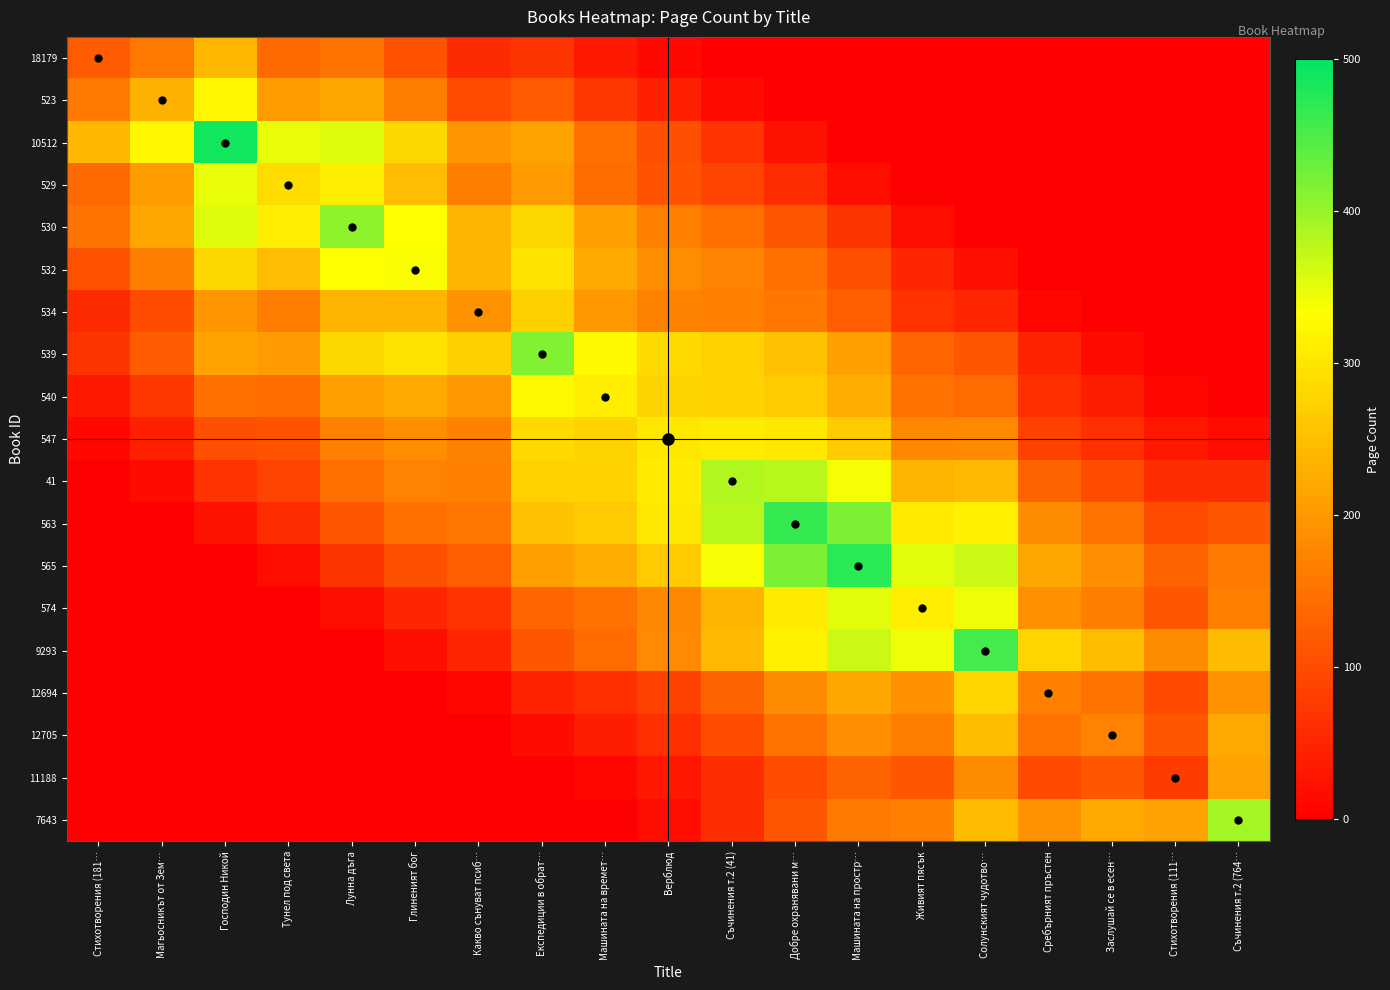

Reading right to left, transcribe all the data shown in this chart.

18179: Съчинения т.2 (764…=0.0	Стихотворения (111…=0.0	Заслушай се в есен…=0.0	Сребърният пръстен=0.0	Солунският чудотво…=0.0	Живият пясък=0.0	Машината на простр…=0.0	Добре охранявани м…=0.0	Съчинения т.2 (41)=0.0	Верблюд=11.2	Машината на времет…=34.1	Експедиции в обрат…=70.5	Какво сънуват псиб…=57.5	Глиненият бог=108.0	Лунна дъга=152.8	Тунел под света=139.6	Господин Никой=240.0	Магьосникът от Зем…=157.5	Стихотворения (181…=120.0
523: Съчинения т.2 (764…=0.0	Стихотворения (111…=0.0	Заслушай се в есен…=0.0	Сребърният пръстен=0.0	Солунският чудотво…=0.0	Живият пясък=0.0	Машината на простр…=0.0	Добре охранявани м…=0.0	Съчинения т.2 (41)=16.2	Верблюд=42.3	Машината на времет…=71.6	Експедиции в обрат…=119.4	Какво сънуват псиб…=100.4	Глиненият бог=164.4	Лунна дъга=218.9	Тунел под света=205.3	Господин Никой=322.1	Магьосникът от Зем…=232.0	Стихотворения (181…=157.5
10512: Съчинения т.2 (764…=0.0	Стихотворения (111…=0.0	Заслушай се в есен…=0.0	Сребърният пръстен=0.0	Солунският чудотво…=0.0	Живият пясък=0.0	Машината на простр…=0.0	Добре охранявани м…=25.1	Съчинения т.2 (41)=68.8	Верблюд=104.2	Машината на времет…=147.4	Експедиции в обрат…=214.1	Какво сънуват псиб…=196.8	Глиненият бог=281.9	Лунна дъга=353.7	Тунел под света=347.2	Господин Никой=488.0	Магьосникът от Зем…=322.1	Стихотворения (181…=240.0
529: Съчинения т.2 (764…=0.0	Стихотворения (111…=0.0	Заслушай се в есен…=0.0	Сребърният пръстен=0.0	Солунският чудотво…=0.0	Живият пясък=0.0	Машината на простр…=20.0	Добре охранявани м…=59.4	Съчинения т.2 (41)=88.4	Верблюд=109.1	Машината на времет…=142.1	Експедиции в обрат…=203.8	Какво сънуват псиб…=164.2	Глиненият бог=246.3	Лунна дъга=311.4	Тунел под света=288.0	Господин Никой=347.2	Магьосникът от Зем…=205.3	Стихотворения (181…=139.6
530: Съчинения т.2 (764…=0.0	Стихотворения (111…=0.0	Заслушай се в есен…=0.0	Сребърният пръстен=0.0	Солунският чудотво…=0.0	Живият пясък=18.9	Машината на простр…=69.5	Добре охранявани м…=114.7	Съчинения т.2 (41)=145.9	Верблюд=168.6	Машината на времет…=208.4	Експедиции в обрат…=281.9	Какво сънуват псиб…=236.8	Глиненият бог=332.8	Лунна дъга=408.0	Тунел под света=311.4	Господин Никой=353.7	Магьосникът от Зем…=218.9	Стихотворения (181…=152.8
532: Съчинения т.2 (764…=0.0	Стихотворения (111…=0.0	Заслушай се в есен…=0.0	Сребърният пръстен=0.0	Солунският чудотво…=20.8	Живият пясък=51.2	Машината на простр…=106.3	Добре охранявани м…=147.4	Съчинения т.2 (41)=170.5	Верблюд=185.3	Машината на времет…=221.7	Експедиции в обрат…=296.8	Какво сънуват псиб…=236.2	Глиненият бог=336.0	Лунна дъга=332.8	Тунел под света=246.3	Господин Никой=281.9	Магьосникът от Зем…=164.4	Стихотворения (181…=108.0
534: Съчинения т.2 (764…=0.0	Стихотворения (111…=0.0	Заслушай се в есен…=0.0	Сребърният пръстен=9.5	Солунският чудотво…=51.2	Живият пясък=66.3	Машината на простр…=122.3	Добре охранявани м…=155.4	Съчинения т.2 (41)=166.7	Верблюд=169.7	Машината на времет…=198.9	Експедиции в обрат…=272.0	Какво сънуват псиб…=192.0	Глиненият бог=236.2	Лунна дъга=236.8	Тунел под света=164.2	Господин Никой=196.8	Магьосникът от Зем…=100.4	Стихотворения (181…=57.5
539: Съчинения т.2 (764…=0.0	Стихотворения (111…=0.0	Заслушай се в есен…=15.5	Сребърният пръстен=46.1	Солунският чудотво…=114.7	Живият пясък=134.1	Машината на простр…=210.3	Добре охранявани м…=254.7	Съчинения т.2 (41)=273.7	Верблюд=284.2	Машината на времет…=325.7	Експедиции в обрат…=416.0	Какво сънуват псиб…=272.0	Глиненият бог=296.8	Лунна дъга=281.9	Тунел под света=203.8	Господин Никой=214.1	Магьосникът от Зем…=119.4	Стихотворения (181…=70.5
540: Съчинения т.2 (764…=0.0	Стихотворения (111…=10.3	Заслушай се в есен…=38.2	Сребърният пръстен=63.2	Солунският чудотво…=141.5	Живият пясък=147.8	Машината на простр…=226.9	Добре охранявани м…=265.5	Съчинения т.2 (41)=274.7	Верблюд=275.6	Машината на времет…=312.0	Експедиции в обрат…=325.7	Какво сънуват псиб…=198.9	Глиненият бог=221.7	Лунна дъга=208.4	Тунел под света=142.1	Господин Никой=147.4	Магьосникът от Зем…=71.6	Стихотворения (181…=34.1
547: Съчинения т.2 (764…=18.3	Стихотворения (111…=30.3	Заслушай се в есен…=62.6	Сребърният пръстен=86.9	Солунският чудотво…=180.0	Живият пясък=178.3	Машината на простр…=265.5	Добре охранявани м…=303.2	Съчинения т.2 (41)=307.8	Верблюд=304.0	Машината на времет…=275.6	Експедиции в обрат…=284.2	Какво сънуват псиб…=169.7	Глиненият бог=185.3	Лунна дъга=168.6	Тунел под света=109.1	Господин Никой=104.2	Магьосникът от Зем…=42.3	Стихотворения (181…=11.2
41: Съчинения т.2 (764…=61.3	Стихотворения (111…=61.1	Заслушай се в есен…=102.4	Сребърният пръстен=130.7	Солунският чудотво…=243.2	Живият пясък=238.1	Машината на простр…=337.9	Добре охранявани м…=379.4	Съчинения т.2 (41)=384.0	Верблюд=307.8	Машината на времет…=274.7	Експедиции в обрат…=273.7	Какво сънуват псиб…=166.7	Глиненият бог=170.5	Лунна дъга=145.9	Тунел под света=88.4	Господин Никой=68.8	Магьосникът от Зем…=16.2	Стихотворения (181…=0.0
563: Съчинения т.2 (764…=112.6	Стихотворения (111…=100.2	Заслушай се в есен…=150.6	Сребърният пръстен=182.9	Солунският чудотво…=314.7	Живият пясък=306.3	Машината на простр…=418.7	Добре охранявани м…=464.0	Съчинения т.2 (41)=379.4	Верблюд=303.2	Машината на времет…=265.5	Експедиции в обрат…=254.7	Какво сънуват псиб…=155.4	Глиненият бог=147.4	Лунна дъга=114.7	Тунел под света=59.4	Господин Никой=25.1	Магьосникът от Зем…=0.0	Стихотворения (181…=0.0
565: Съчинения т.2 (764…=159.2	Стихотворения (111…=130.7	Заслушай се в есен…=186.4	Сребърният пръстен=218.9	Солунският чудотво…=366.3	Живият пясък=350.7	Машината на простр…=472.0	Добре охранявани м…=418.7	Съчинения т.2 (41)=337.9	Верблюд=265.5	Машината на времет…=226.9	Експедиции в обрат…=210.3	Какво сънуват псиб…=122.3	Глиненият бог=106.3	Лунна дъга=69.5	Тунел под света=20.0	Господин Никой=0.0	Магьосникът от Зем…=0.0	Стихотворения (181…=0.0
574: Съчинения т.2 (764…=166.7	Стихотворения (111…=113.5	Заслушай се в есен…=165.6	Сребърният пръстен=189.5	Солунският чудотво…=343.6	Живият пясък=312.0	Машината на простр…=350.7	Добре охранявани м…=306.3	Съчинения т.2 (41)=238.1	Верблюд=178.3	Машината на времет…=147.8	Експедиции в обрат…=134.1	Какво сънуват псиб…=66.3	Глиненият бог=51.2	Лунна дъга=18.9	Тунел под света=0.0	Господин Никой=0.0	Магьосникът от Зем…=0.0	Стихотворения (181…=0.0
9293: Съчинения т.2 (764…=245.5	Стихотворения (111…=183.4	Заслушай се в есен…=247.9	Сребърният пръстен=279.2	Солунският чудотво…=456.0	Живият пясък=343.6	Машината на простр…=366.3	Добре охранявани м…=314.7	Съчинения т.2 (41)=243.2	Верблюд=180.0	Машината на времет…=141.5	Експедиции в обрат…=114.7	Какво сънуват псиб…=51.2	Глиненият бог=20.8	Лунна дъга=0.0	Тунел под света=0.0	Господин Никой=0.0	Магьосникът от Зем…=0.0	Стихотворения (181…=0.0
12694: Съчинения т.2 (764…=191.6	Стихотворения (111…=97.9	Заслушай се в есен…=152.1	Сребърният пръстен=168.0	Солунският чудотво…=279.2	Живият пясък=189.5	Машината на простр…=218.9	Добре охранявани м…=182.9	Съчинения т.2 (41)=130.7	Верблюд=86.9	Машината на времет…=63.2	Експедиции в обрат…=46.1	Какво сънуват псиб…=9.5	Глиненият бог=0.0	Лунна дъга=0.0	Тунел под света=0.0	Господин Никой=0.0	Магьосникът от Зем…=0.0	Стихотворения (181…=0.0
12705: Съчинения т.2 (764…=222.6	Стихотворения (111…=112.7	Заслушай се в есен…=172.0	Сребърният пръстен=152.1	Солунският чудотво…=247.9	Живият пясък=165.6	Машината на простр…=186.4	Добре охранявани м…=150.6	Съчинения т.2 (41)=102.4	Верблюд=62.6	Машината на времет…=38.2	Експедиции в обрат…=15.5	Какво сънуват псиб…=0.0	Глиненият бог=0.0	Лунна дъга=0.0	Тунел под света=0.0	Господин Никой=0.0	Магьосникът от Зем…=0.0	Стихотворения (181…=0.0
11188: Съчинения т.2 (764…=211.2	Стихотворения (111…=80.0	Заслушай се в есен…=112.7	Сребърният пръстен=97.9	Солунският чудотво…=183.4	Живият пясък=113.5	Машината на простр…=130.7	Добре охранявани м…=100.2	Съчинения т.2 (41)=61.1	Верблюд=30.3	Машината на времет…=10.3	Експедиции в обрат…=0.0	Какво сънуват псиб…=0.0	Глиненият бог=0.0	Лунна дъга=0.0	Тунел под света=0.0	Господин Никой=0.0	Магьосникът от Зем…=0.0	Стихотворения (181…=0.0
7643: Съчинения т.2 (764…=392.0	Стихотворения (111…=211.2	Заслушай се в есен…=222.6	Сребърният пръстен=191.6	Солунският чудотво…=245.5	Живият пясък=166.7	Машината на простр…=159.2	Добре охранявани м…=112.6	Съчинения т.2 (41)=61.3	Верблюд=18.3	Машината на времет…=0.0	Експедиции в обрат…=0.0	Какво сънуват псиб…=0.0	Глиненият бог=0.0	Лунна дъга=0.0	Тунел под света=0.0	Господин Никой=0.0	Магьосникът от Зем…=0.0	Стихотворения (181…=0.0